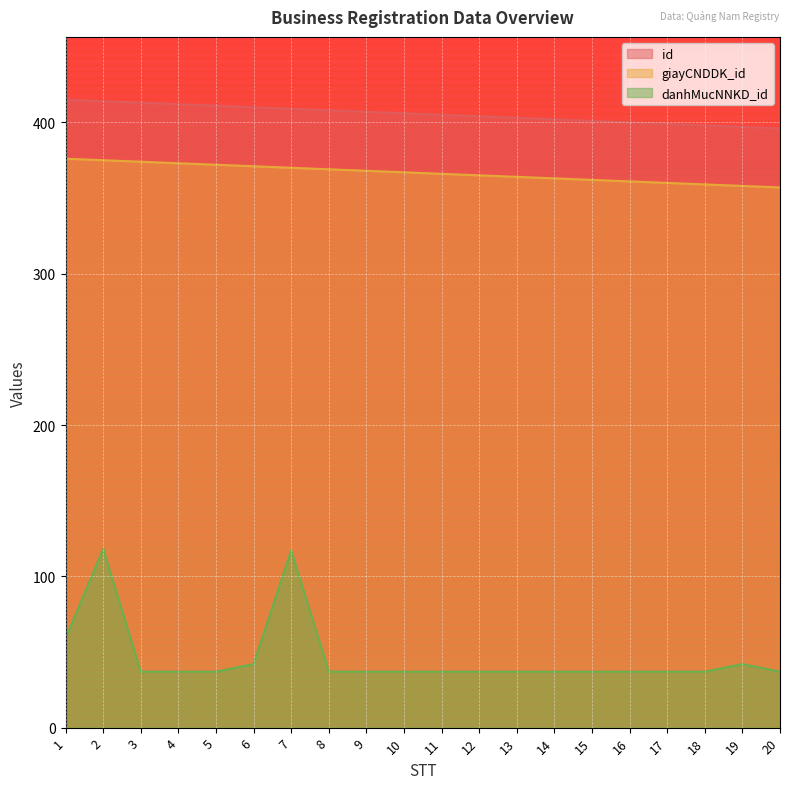

Reading left to right, list all the values displayed in this chart.

id: 1=415	2=414	3=413	4=412	5=411	6=410	7=409	8=408	9=407	10=406	11=405	12=404	13=403	14=402	15=401	16=400	17=399	18=398	19=397	20=396
giayCNDDK_id: 1=376	2=375	3=374	4=373	5=372	6=371	7=370	8=369	9=368	10=367	11=366	12=365	13=364	14=363	15=362	16=361	17=360	18=359	19=358	20=357
danhMucNNKD_id: 1=59	2=118	3=37	4=37	5=37	6=42	7=117	8=37	9=37	10=37	11=37	12=37	13=37	14=37	15=37	16=37	17=37	18=37	19=42	20=37